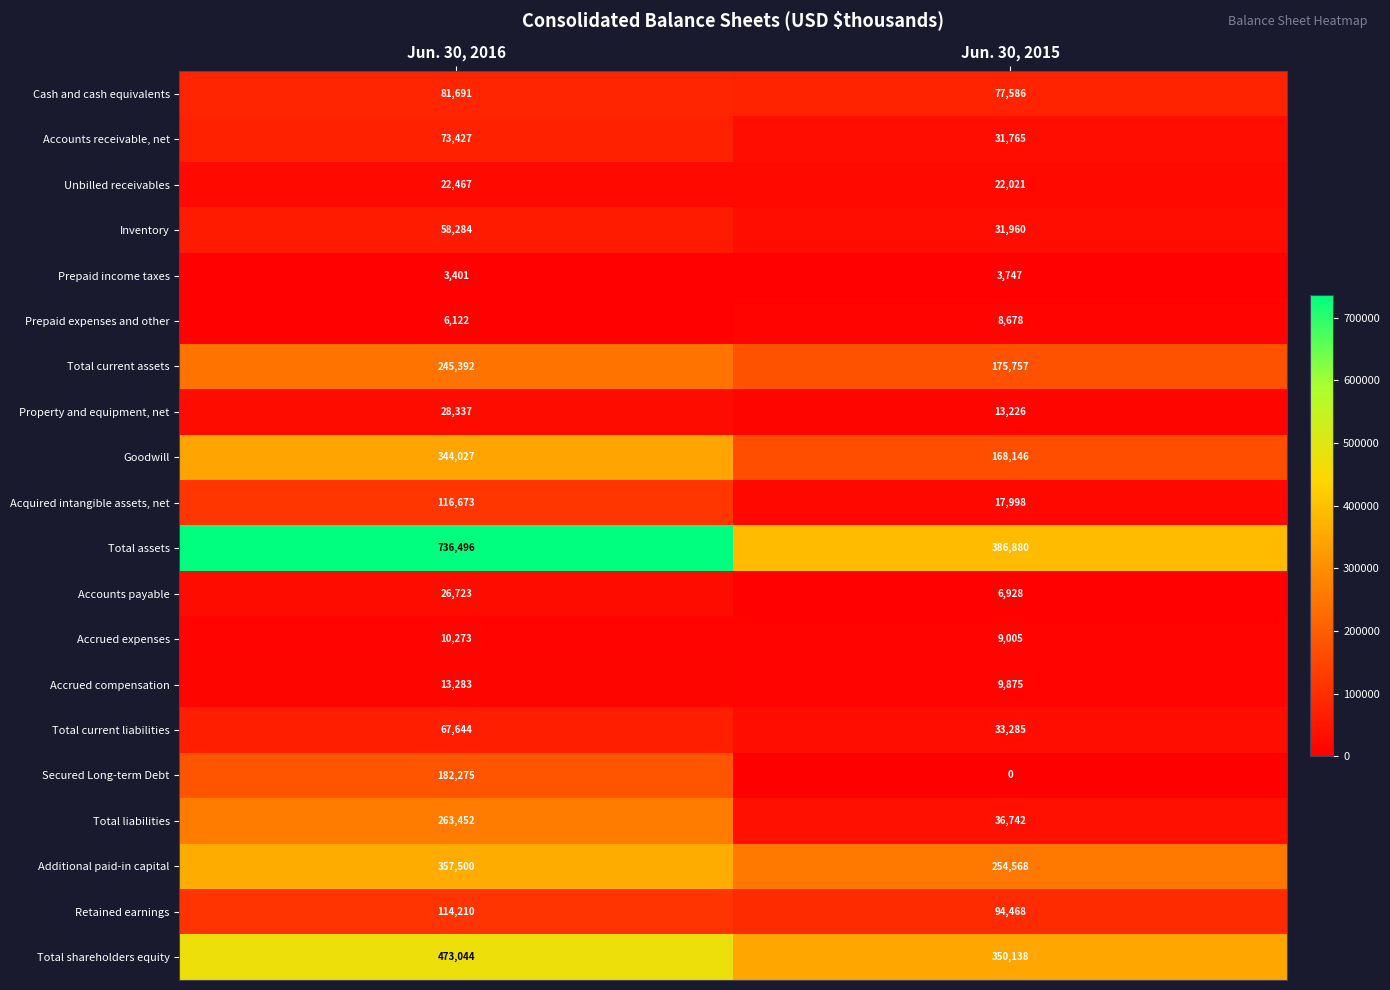

What is the sum of all Accrued expenses values?

19278